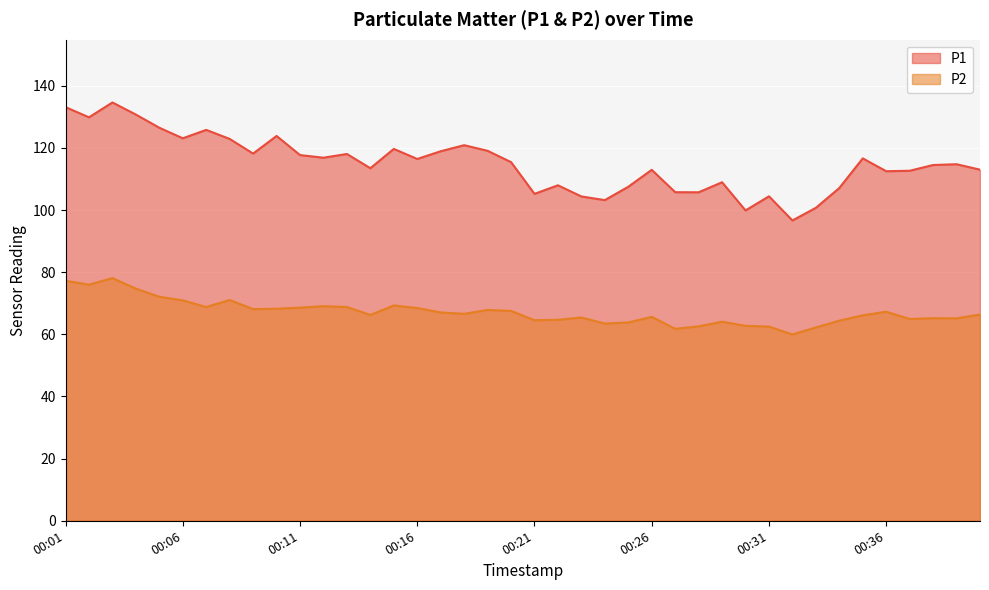

What is the difference between the P2 values at 00:26 and 00:31?

3.1